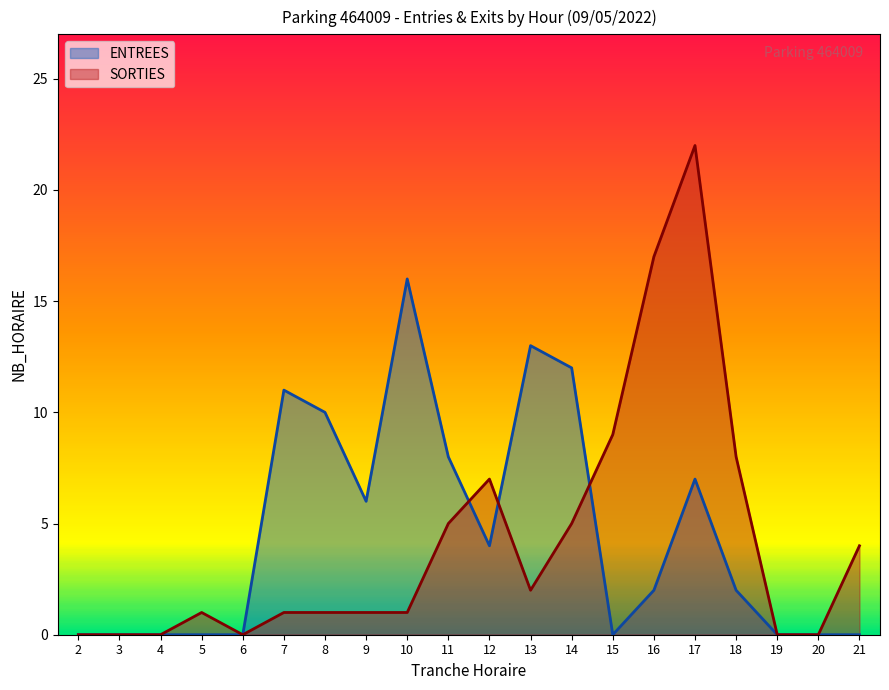

How many interior local peaks does the ENTREES series have?

4